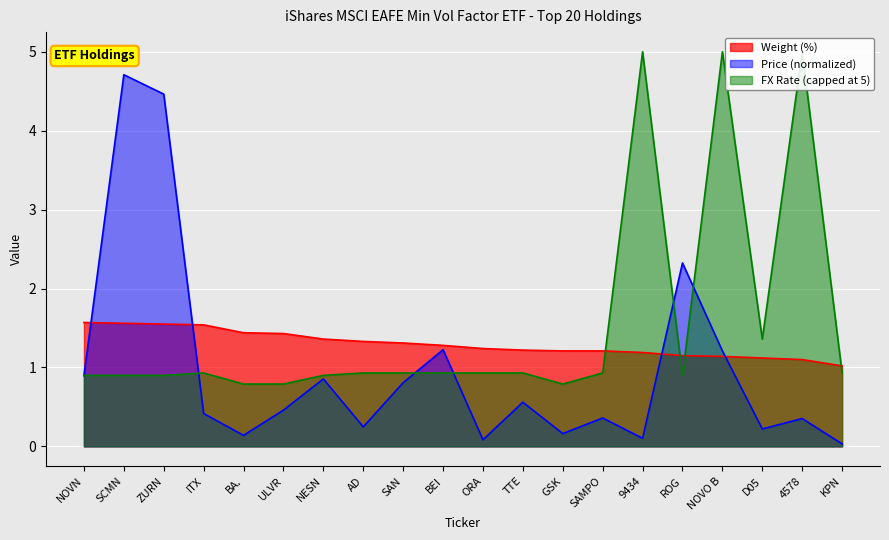

In Price, how many points are higher than both neighbors (excluding endpoints)?

7